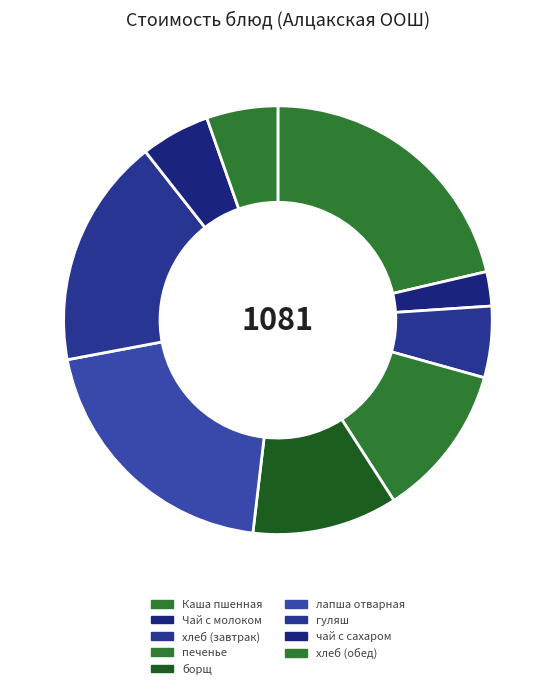

Does хлеб (обед) account for over 50% of the chart?

No